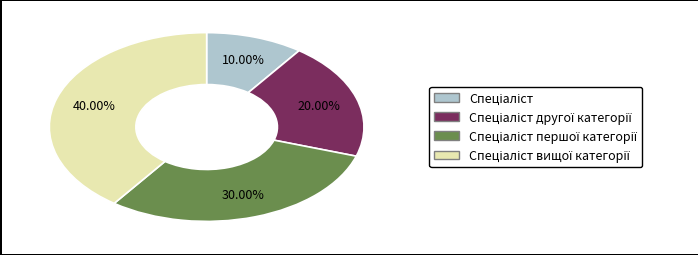

Is there any slice that represents more than half of the pie?

No